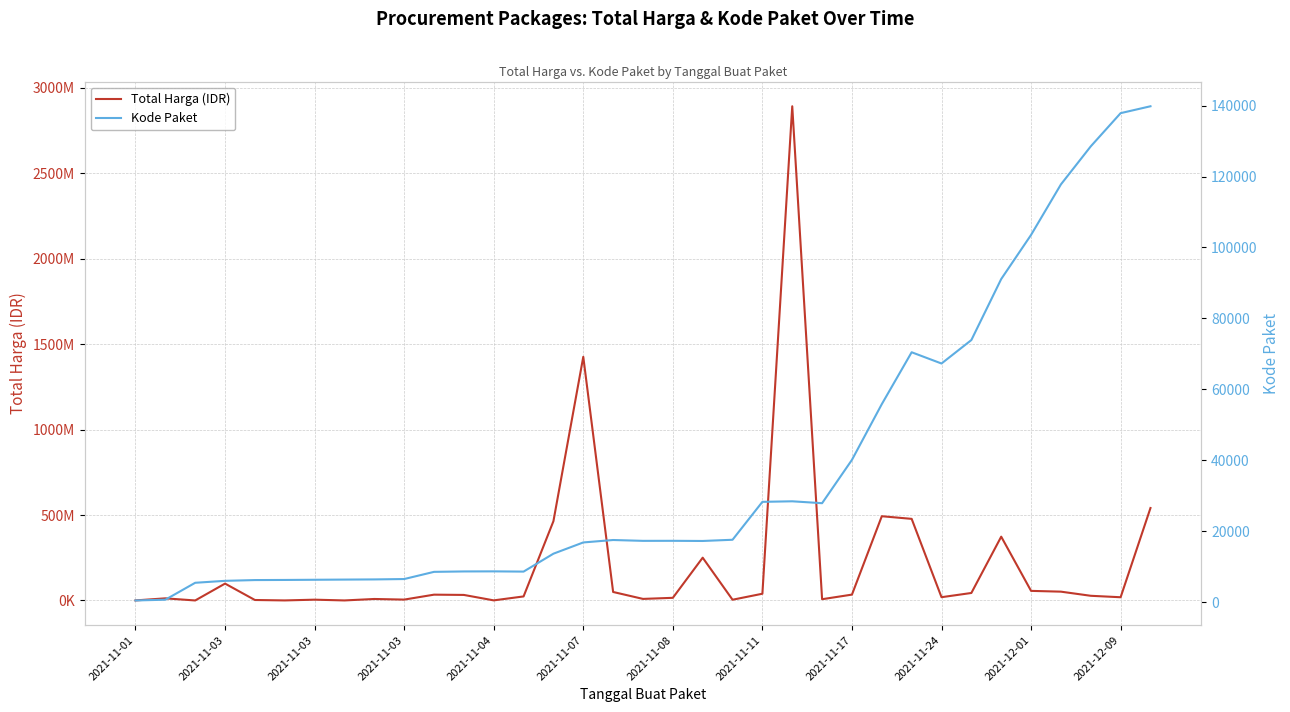

The Total Harga (IDR) series shows 136310 at 2021-11-04. True or false?

False